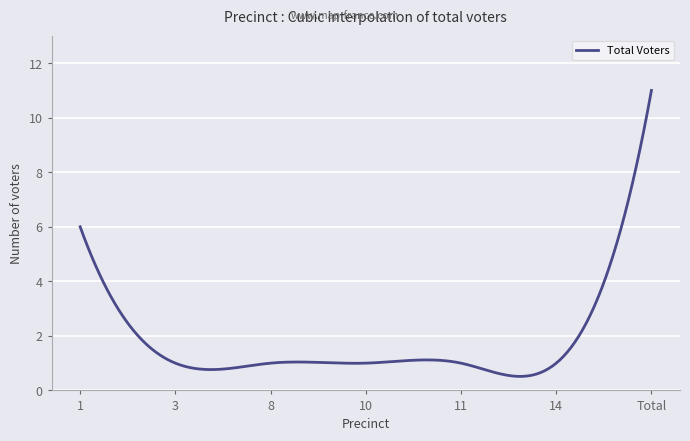

What is the difference between the maximum and second lowest values?

10.5